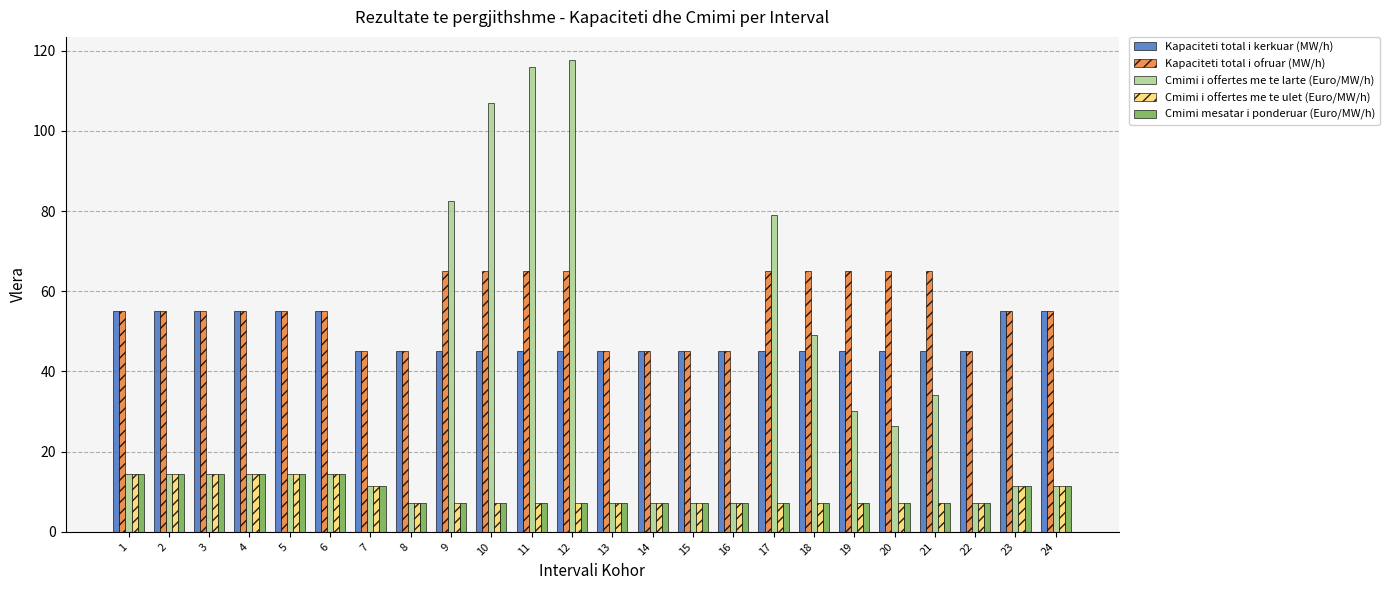

What are all the series names shown in the legend?

Kapaciteti total i kerkuar (MW/h), Kapaciteti total i ofruar (MW/h), Cmimi i offertes me te larte (Euro/MW/h), Cmimi i offertes me te ulet (Euro/MW/h), Cmimi mesatar i ponderuar (Euro/MW/h)